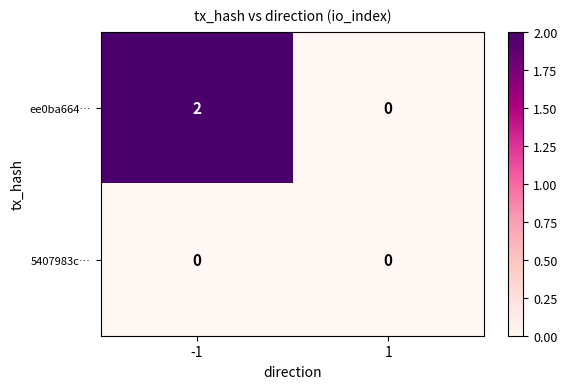

At -1, list the series in order from smallest to largest.

5407983c…, ee0ba664…